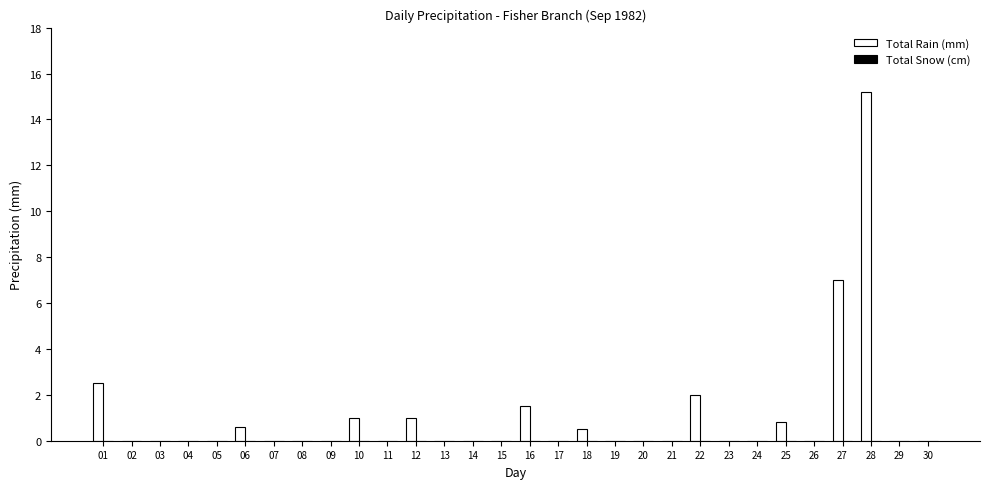

Does the chart contain stacked bars?

No